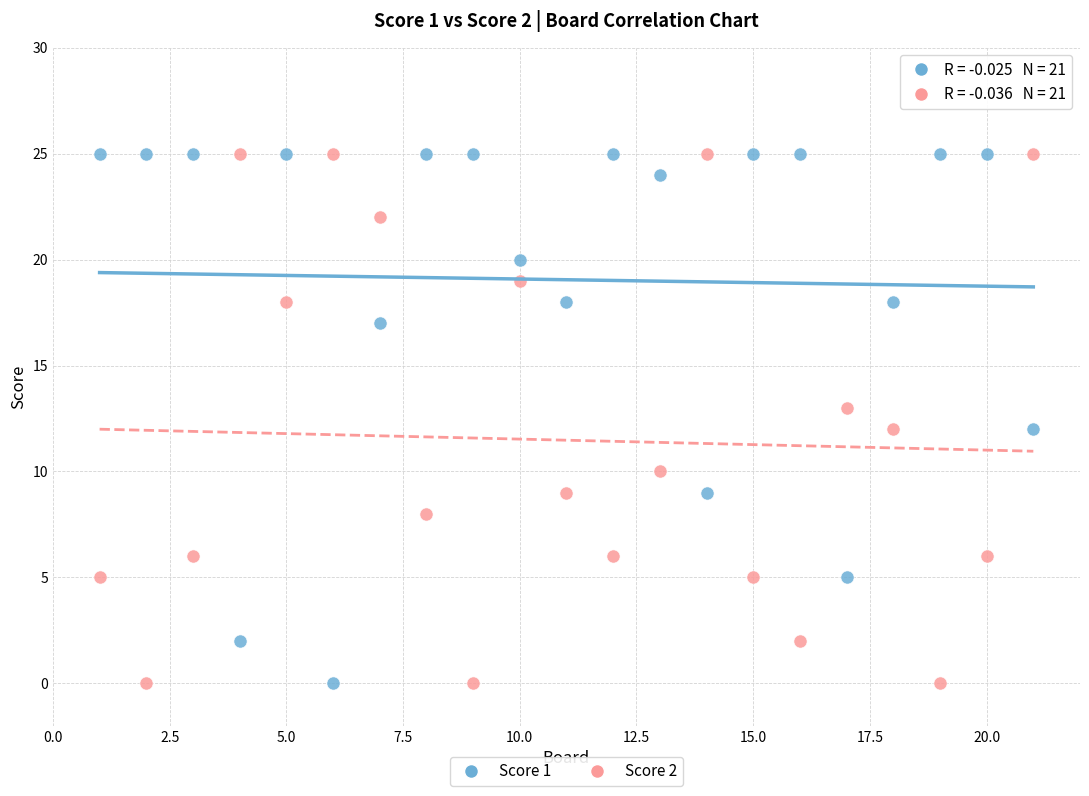

What are all the series names shown in the legend?

Score 1, Score 2